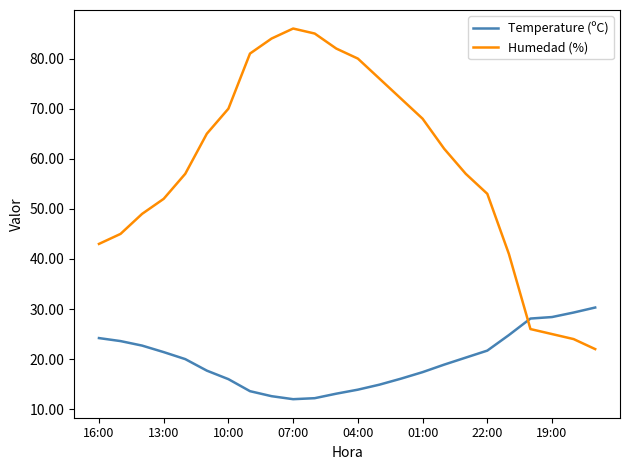

At how many categories does at least one series exceed 26?

24